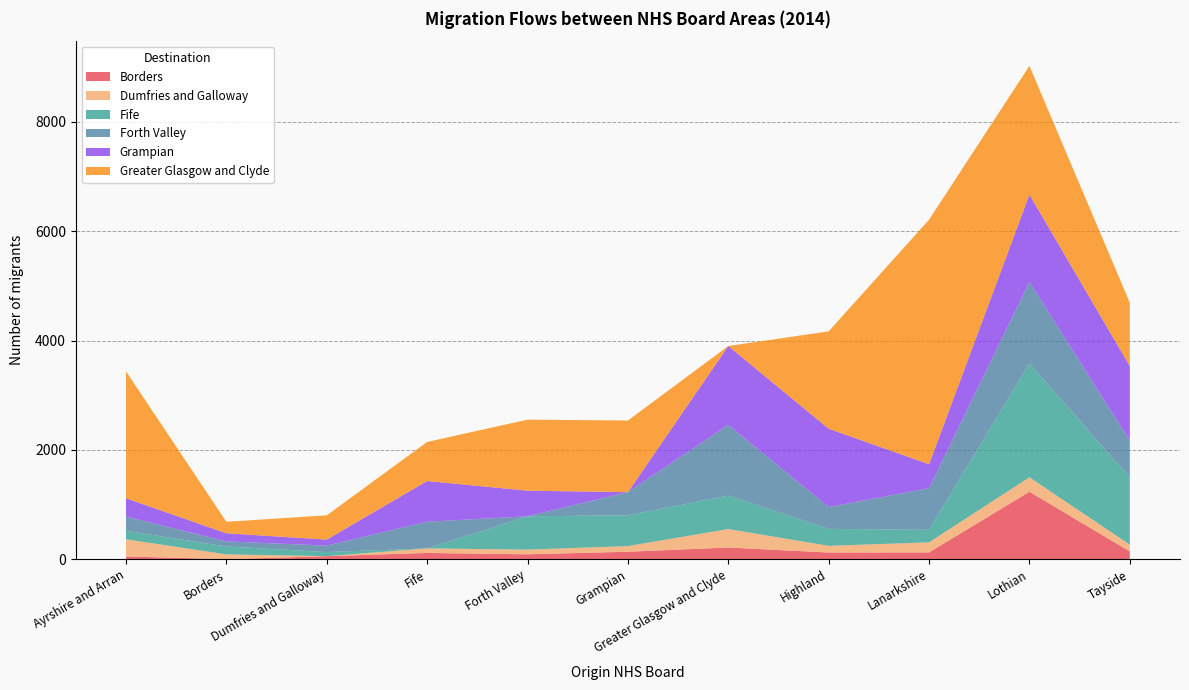

Reading right to left, what are all the values shown in this chart?

Borders: 143	1235	124	123	214	137	90	115	56	0	51
Dumfries and Galloway: 124	264	185	122	338	103	85	83	0	88	314
Fife: 1225	2082	229	310	612	564	610	0	75	145	155
Forth Valley: 676	1492	760	399	1293	423	0	488	118	93	260
Grampian: 1366	1599	440	1434	1444	0	469	745	110	148	335
Greater Glasgow and Clyde: 1160	2355	4474	1781	0	1311	1300	715	444	211	2322